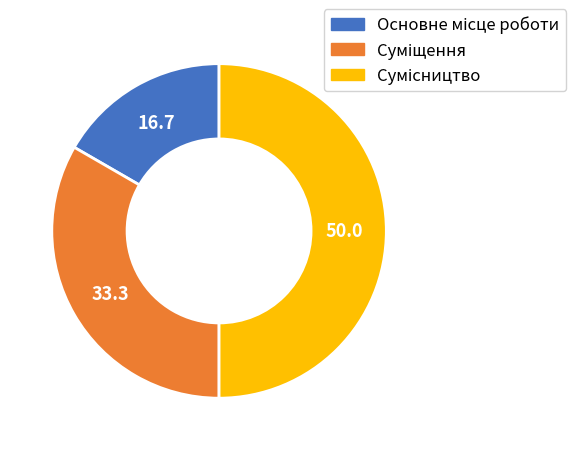

True or false: Основне місце роботи accounts for 17% of the total.

True